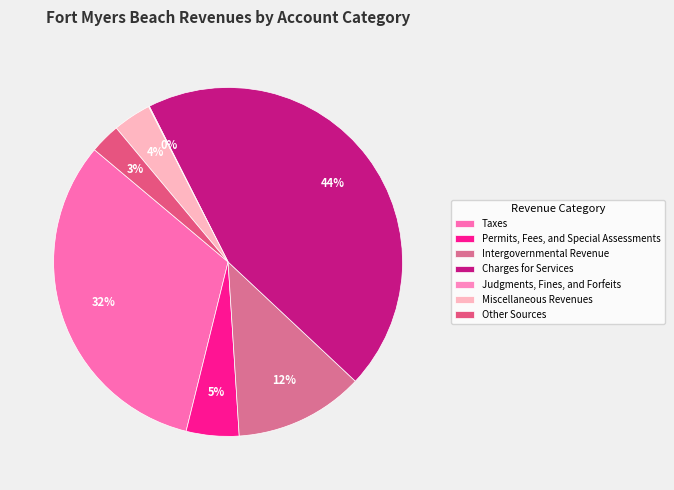

Which slice is the smallest?

Judgments, Fines, and Forfeits